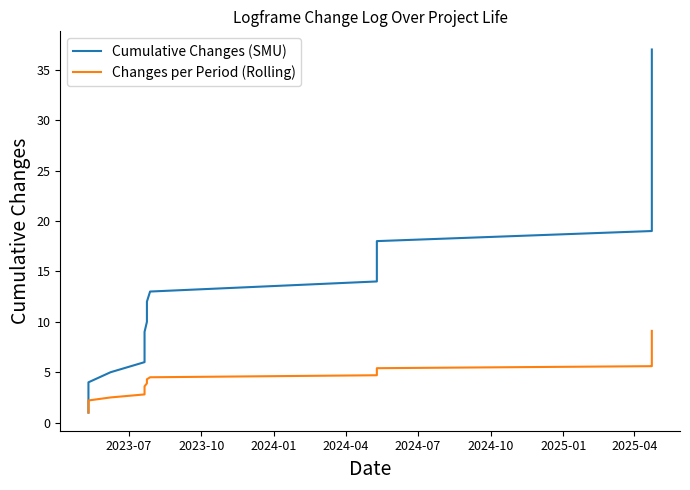

Does the chart display data point markers on the line(s)?

No